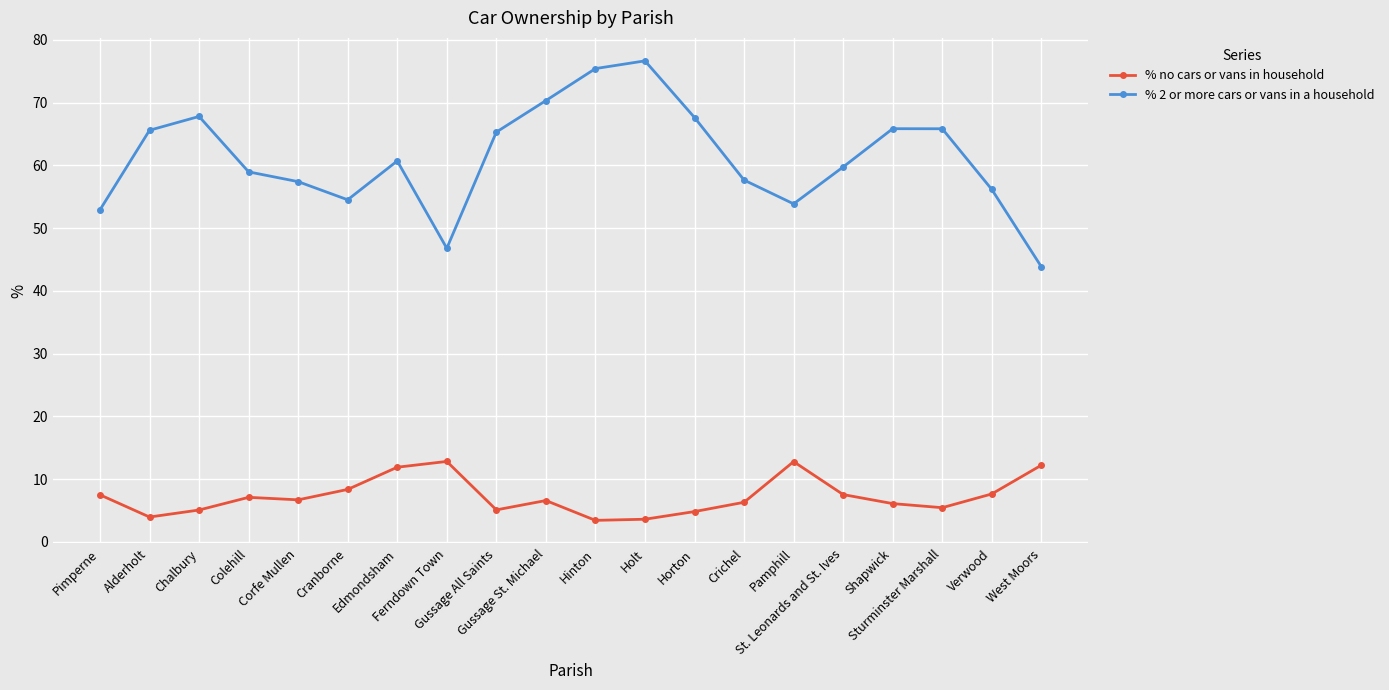

Rank the series at Ferndown Town from lowest to highest value.

% no cars or vans in household, % 2 or more cars or vans in a household